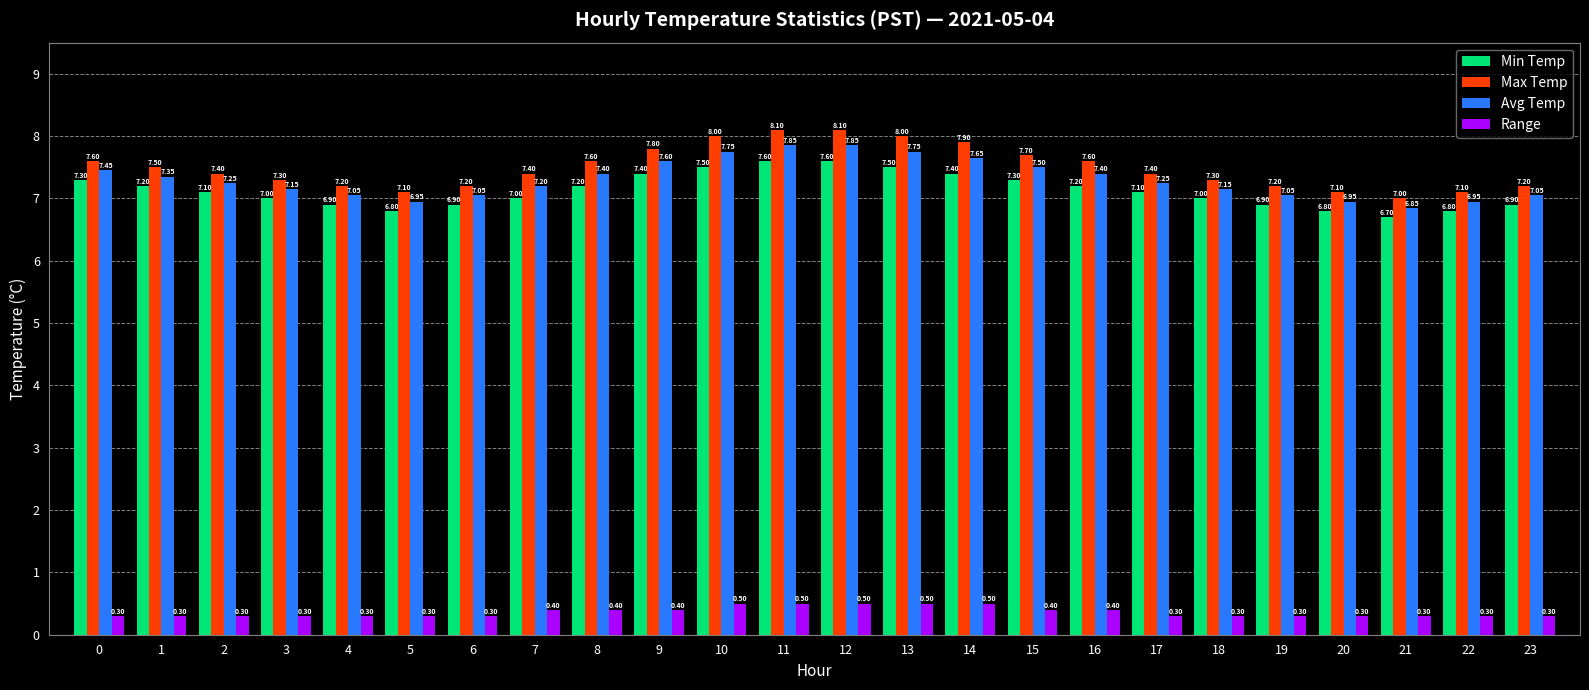

At 23, list the series in order from largest to smallest.

Max Temp, Avg Temp, Min Temp, Range